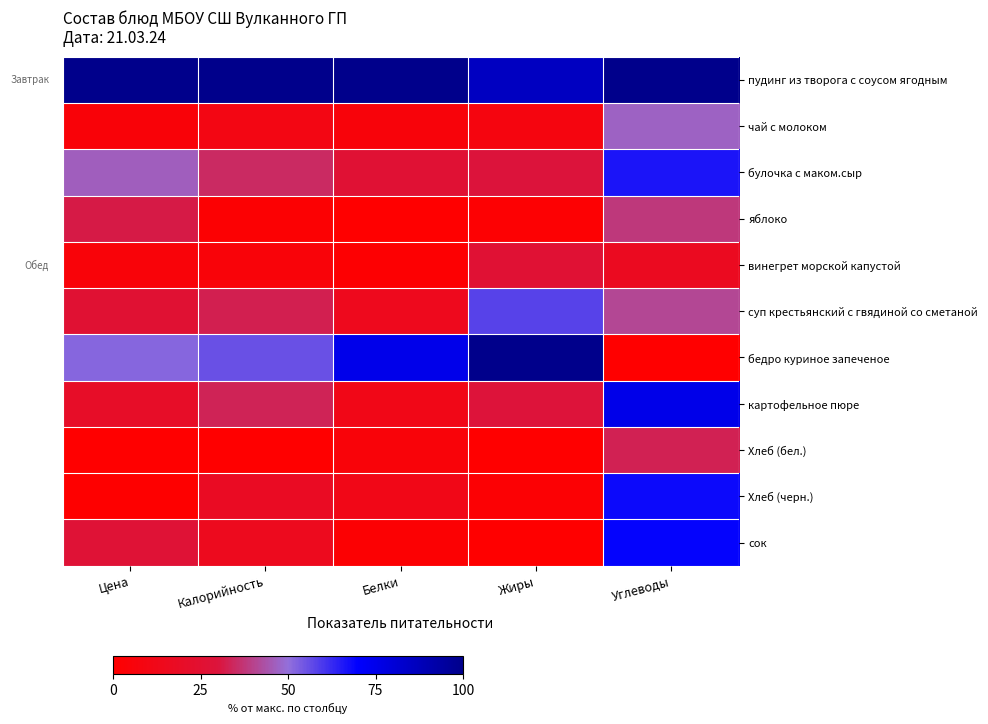

Reading left to right, list all the values displayed in this chart.

пудинг из творога с соусом ягодным: Цена=1.0	Калорийность=1.0	Белки=1.0	Жиры=0.9	Углеводы=1.0
чай с молоком: Цена=0.0	Калорийность=0.1	Белки=0.1	Жиры=0.1	Углеводы=0.5
булочка с маком.сыр: Цена=0.5	Калорийность=0.3	Белки=0.3	Жиры=0.3	Углеводы=0.7
яблоко: Цена=0.3	Калорийность=0.0	Белки=0.0	Жиры=0.0	Углеводы=0.4
винегрет морской капустой: Цена=0.0	Калорийность=0.1	Белки=0.0	Жиры=0.3	Углеводы=0.2
суп крестьянский с гвядиной со сметаной: Цена=0.3	Калорийность=0.3	Белки=0.1	Жиры=0.6	Углеводы=0.4
бедро куриное запеченое: Цена=0.5	Калорийность=0.6	Белки=0.8	Жиры=1.0	Углеводы=0.0
картофельное пюре: Цена=0.2	Калорийность=0.3	Белки=0.1	Жиры=0.3	Углеводы=0.8
Хлеб (бел.): Цена=0.0	Калорийность=0.0	Белки=0.0	Жиры=0.0	Углеводы=0.3
Хлеб (черн.): Цена=0.0	Калорийность=0.2	Белки=0.1	Жиры=0.0	Углеводы=0.7
сок: Цена=0.3	Калорийность=0.2	Белки=0.0	Жиры=0.0	Углеводы=0.7